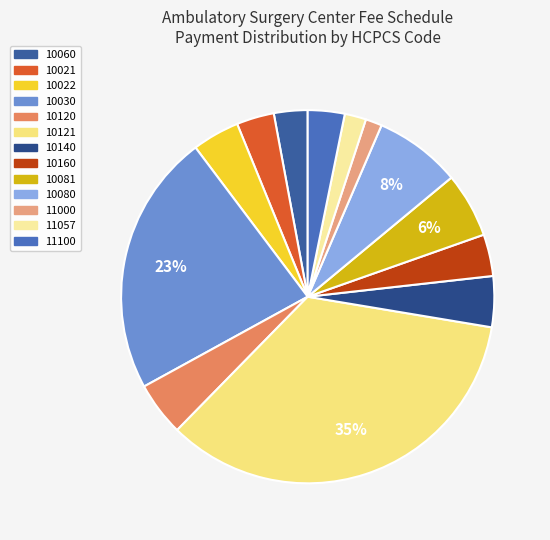

Which has a higher value, 10060 or 10140?

10140